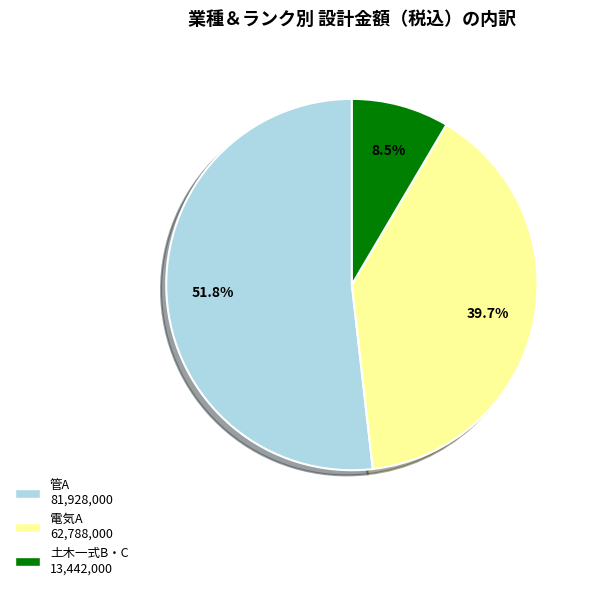

Is it true that 土木一式B・C is 1% of the pie?

False